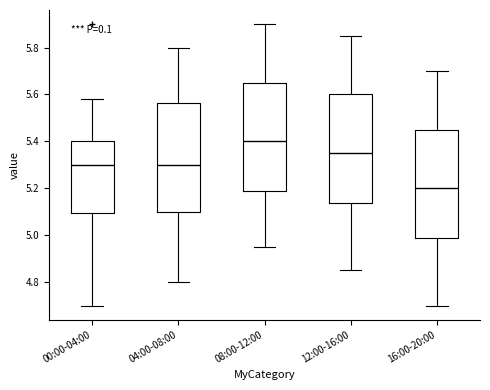

Which box's median line is the highest?

08:00-12:00